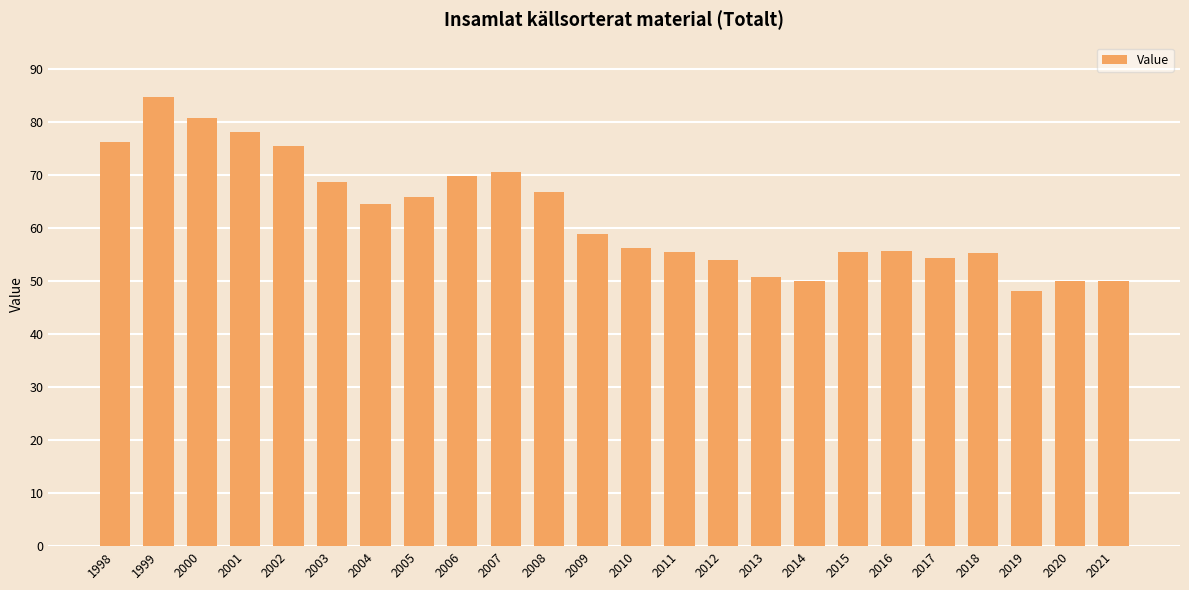

The value at 2021 is 50.0. True or false?

True